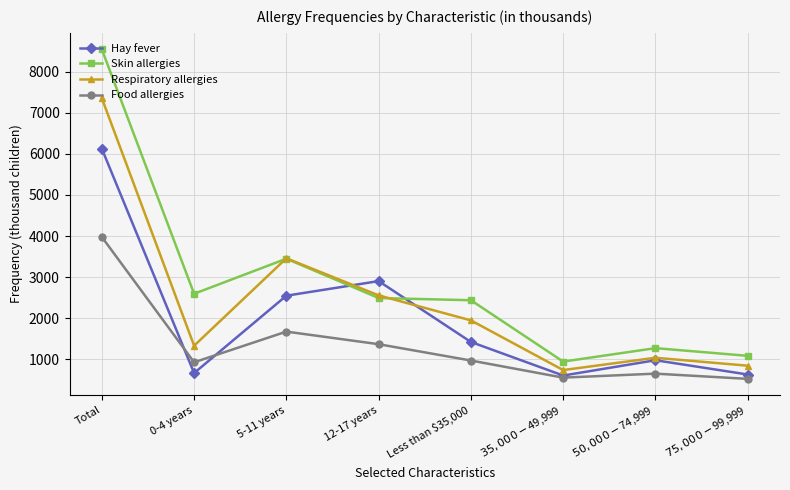

What is the label of the 4th point from the right?

Less than $35,000